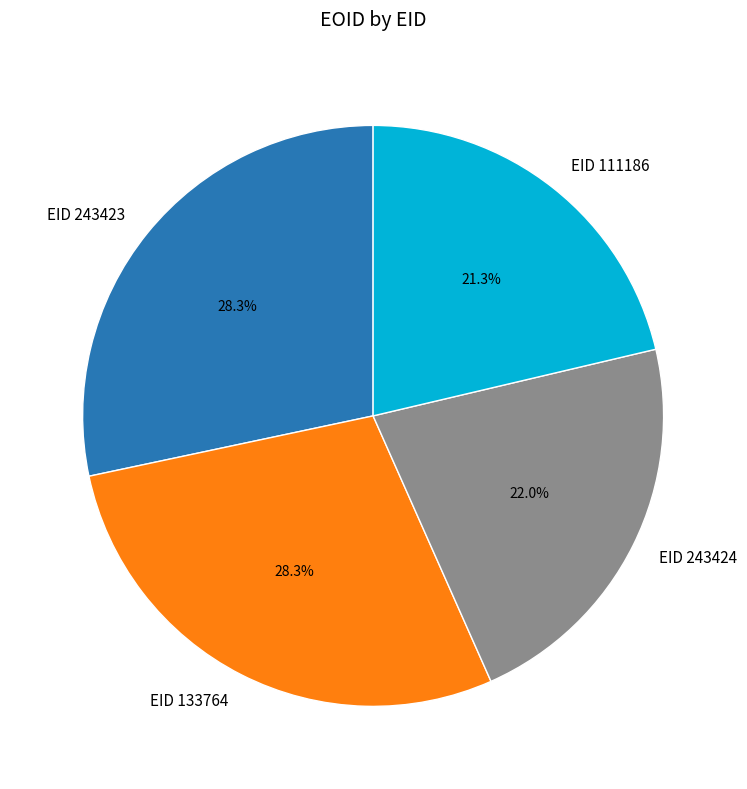

What is the smallest slice in the pie chart?

EID 111186